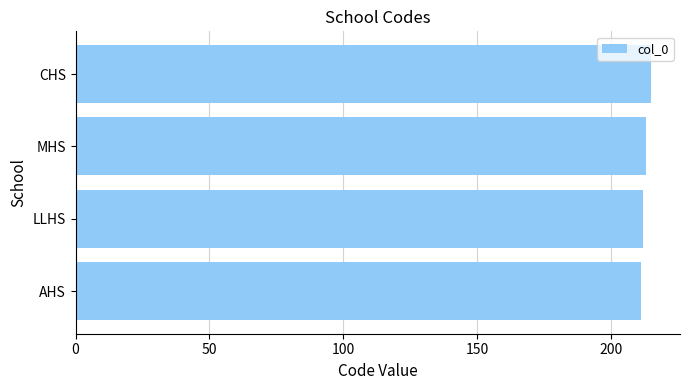

What is the approximate value at CHS?

215